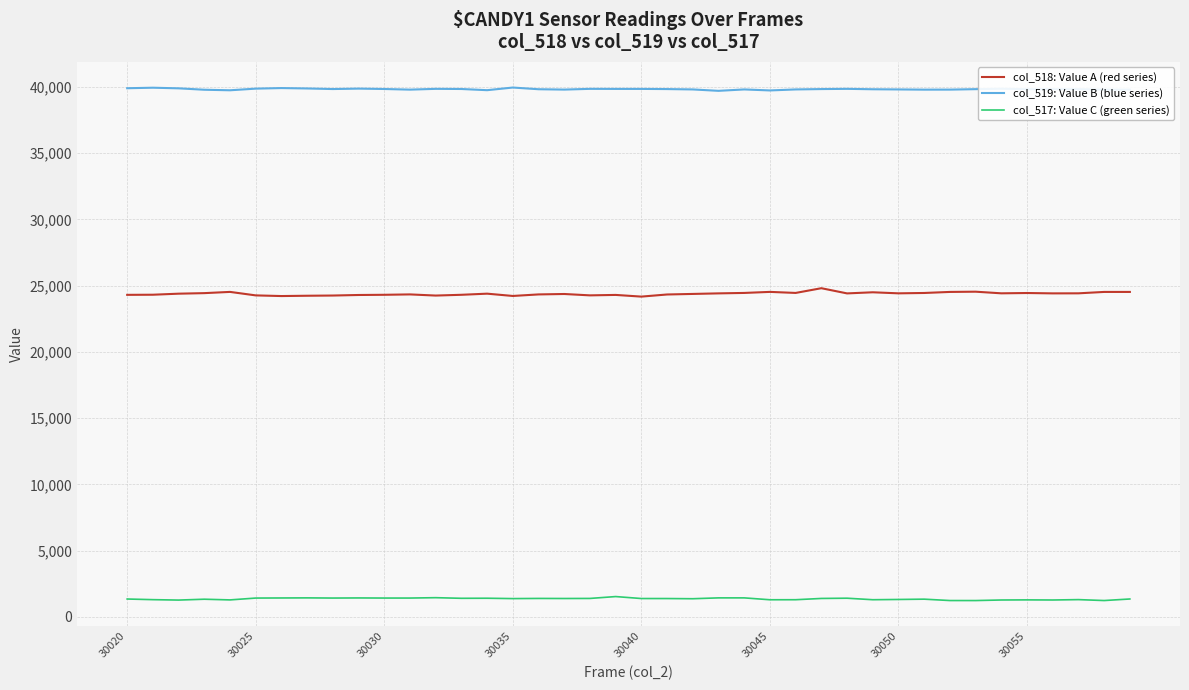

Which series has the largest total across all categories?

col_519: Value B (blue series)